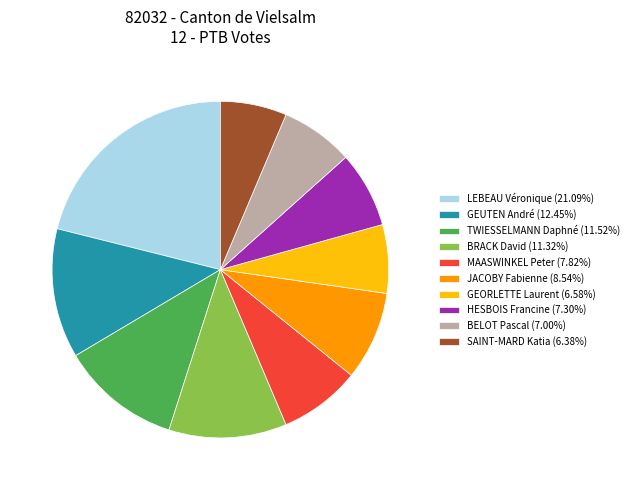

Does JACOBY Fabienne (8.54%) account for over 50% of the chart?

No